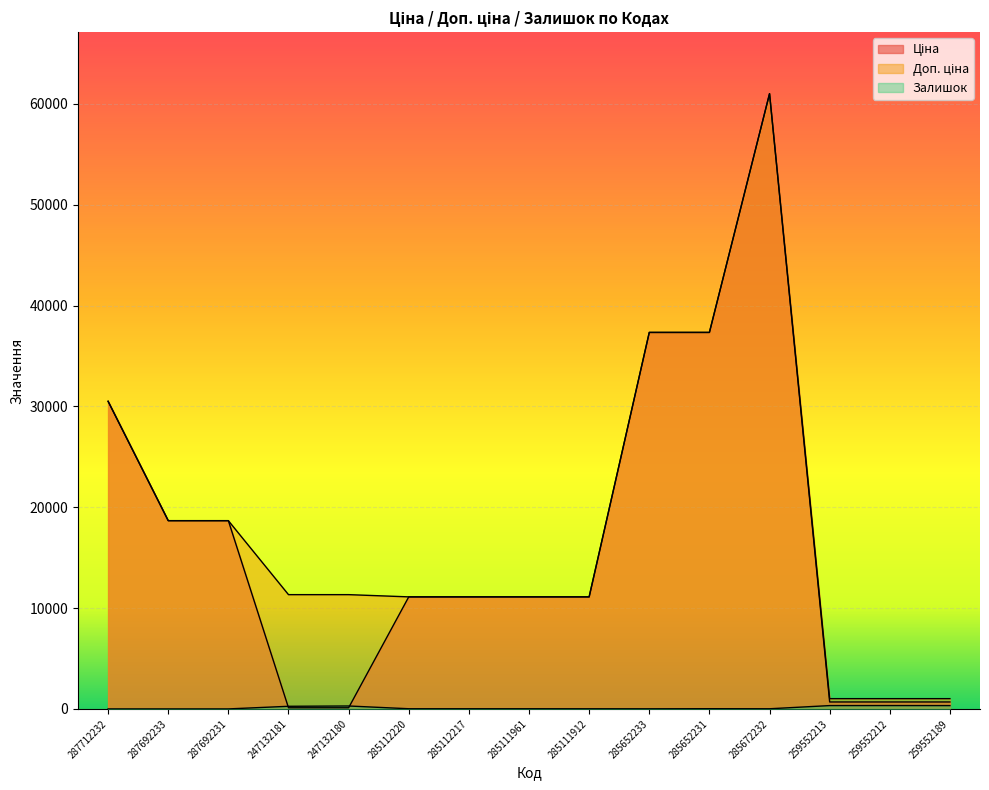

How many values in the Доп. ціна series exceed 11334?

6